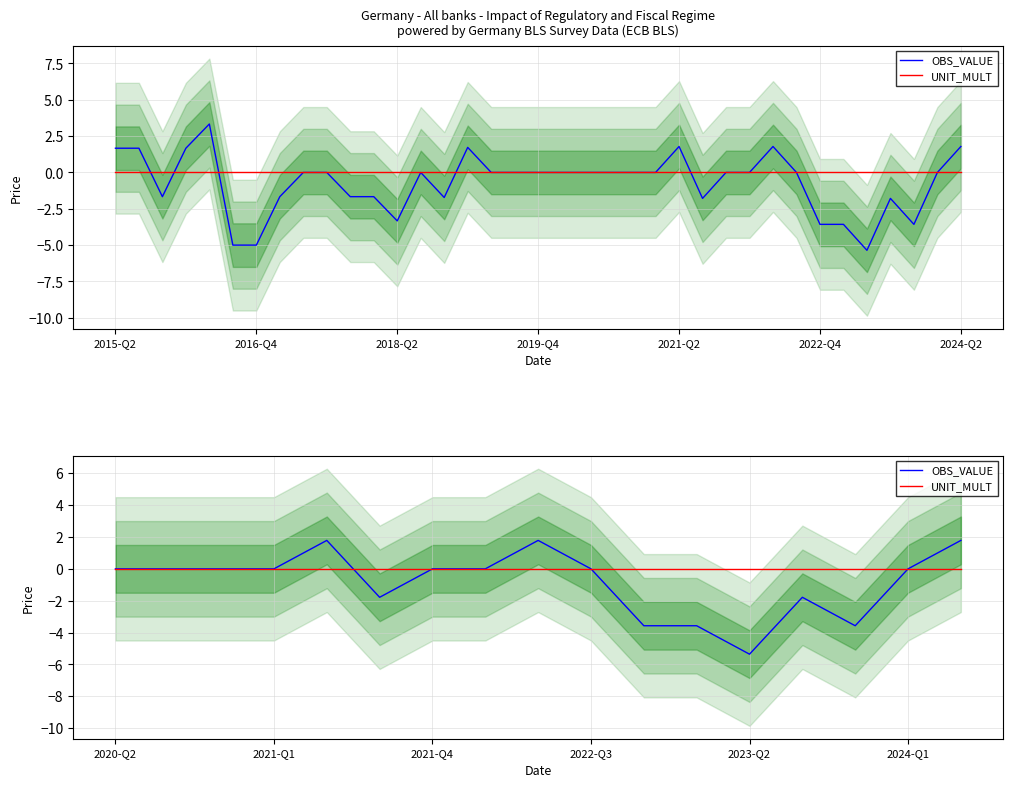

What is the sum of all OBS_VALUE values?

-14.3